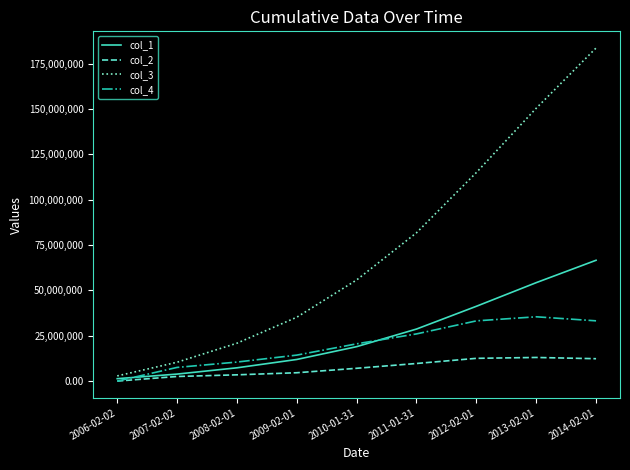

Rank the series by their maximum value, from lowest to highest.

col_2, col_4, col_1, col_3